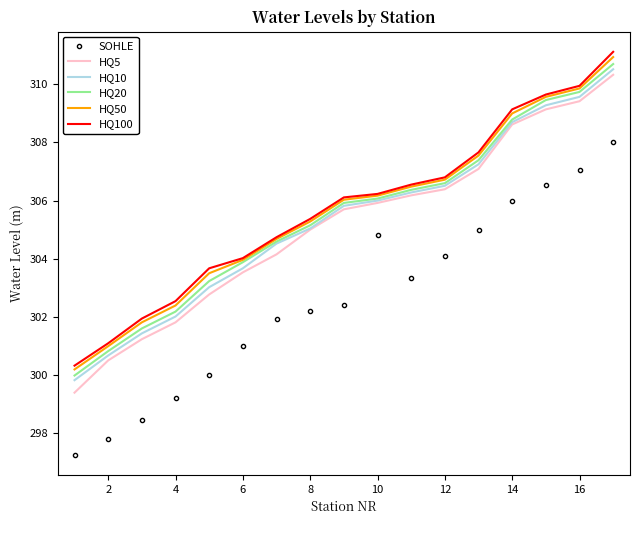

Which series has the largest range (max minus min)?

HQ5